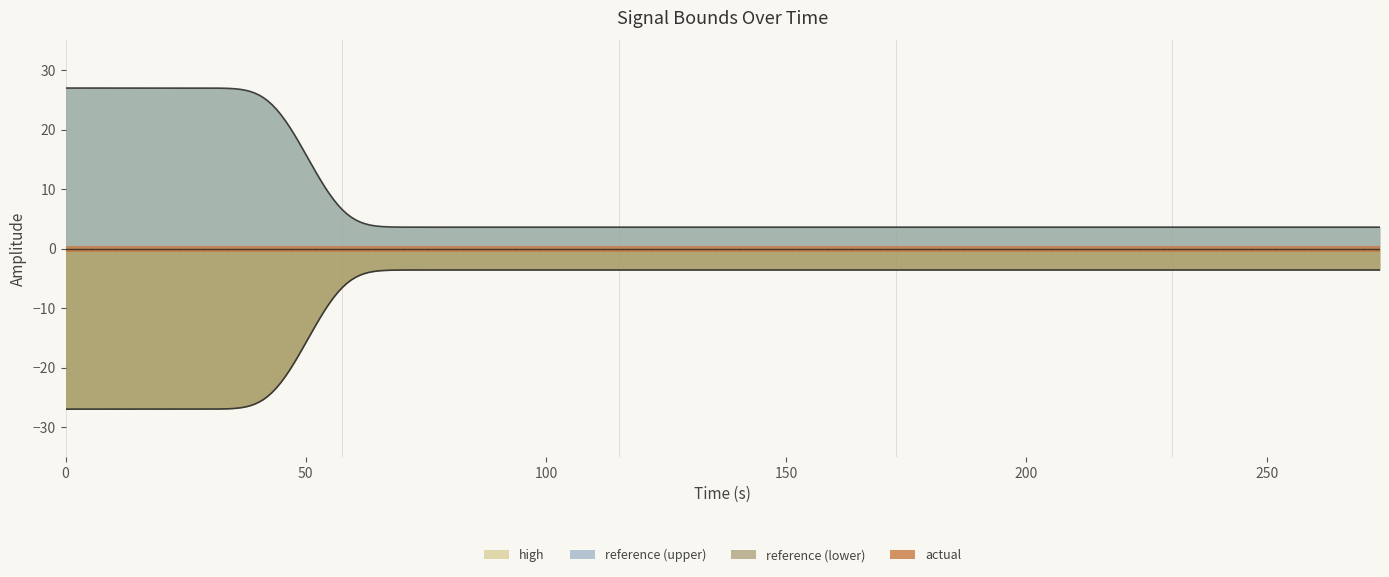

Reading left to right, what are all the values shown in this chart?

reference: 0.0	0.0	0.0	0.0	0.0	0.0	0.0	0.0	0.0	0.0	0.0	0.0	0.0	0.0	0.0	0.0	0.0	0.0	0.0	0.0
actual: 0.0	0.0	0.0	0.0	0.0	0.0	0.0	0.0	0.0	0.0	0.0	0.0	0.0	0.0	0.0	0.0	0.0	0.0	0.0	0.0
high: 27.0	27.0	27.0	27.0	3.6	3.6	3.6	3.6	3.6	3.6	3.6	3.6	3.6	3.6	3.6	3.6	3.6	3.6	3.6	3.6
low: -27.0	-27.0	-27.0	-27.0	-3.6	-3.6	-3.6	-3.6	-3.6	-3.6	-3.6	-3.6	-3.6	-3.6	-3.6	-3.6	-3.6	-3.6	-3.6	-3.6